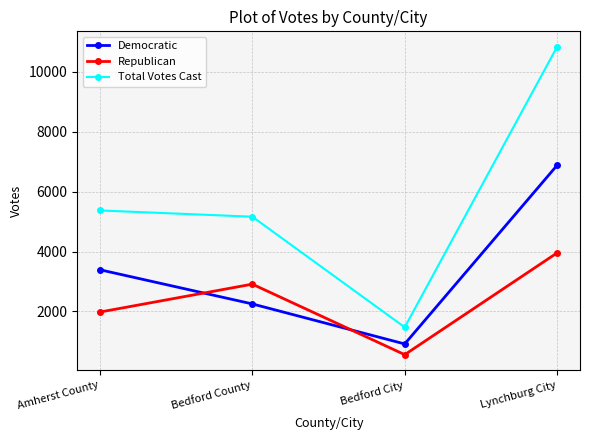

What is the total value across all series at Bedford City?

2948